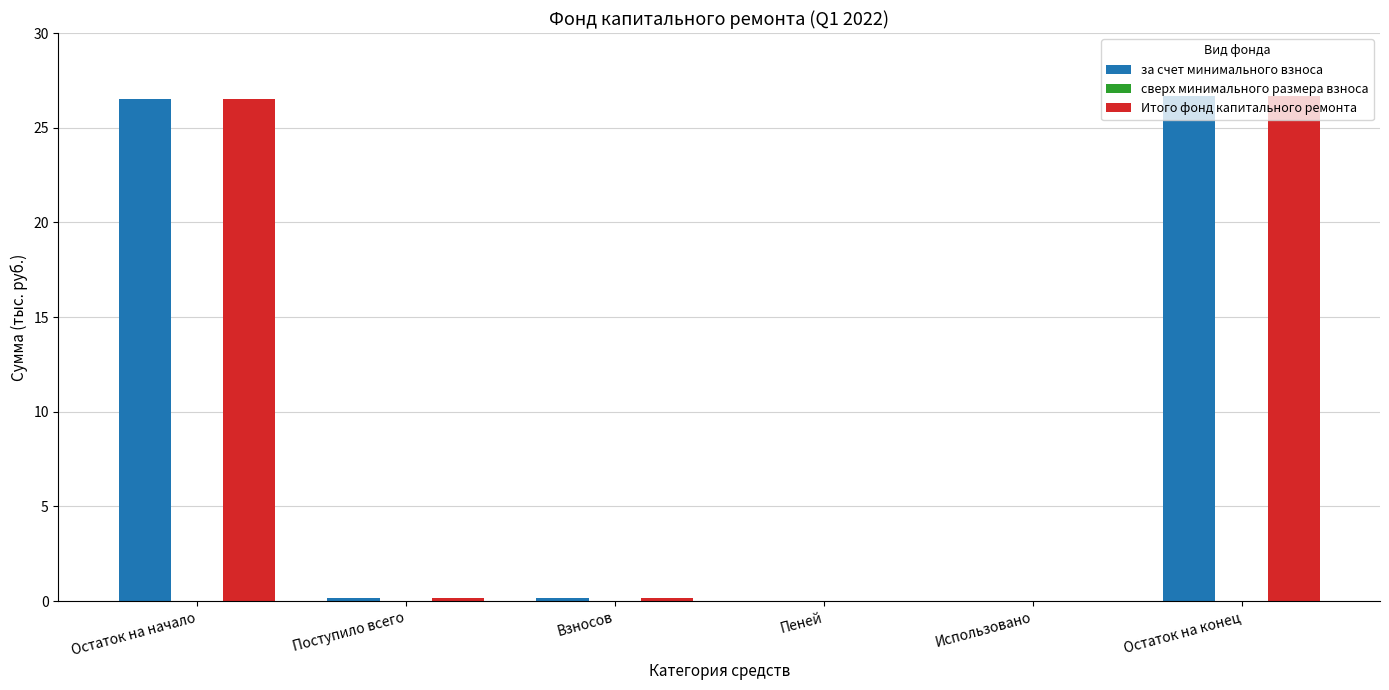

How many groups of bars are there?

6